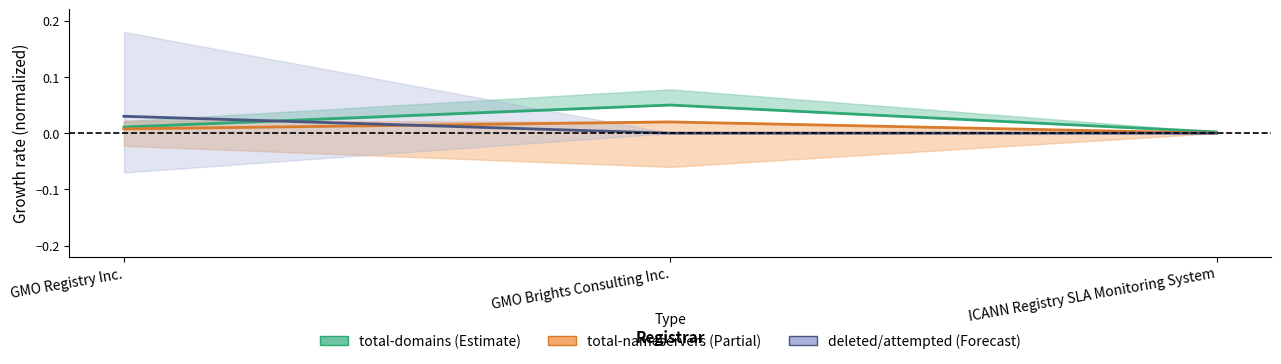

Which series has the largest total across all categories?

total-domains